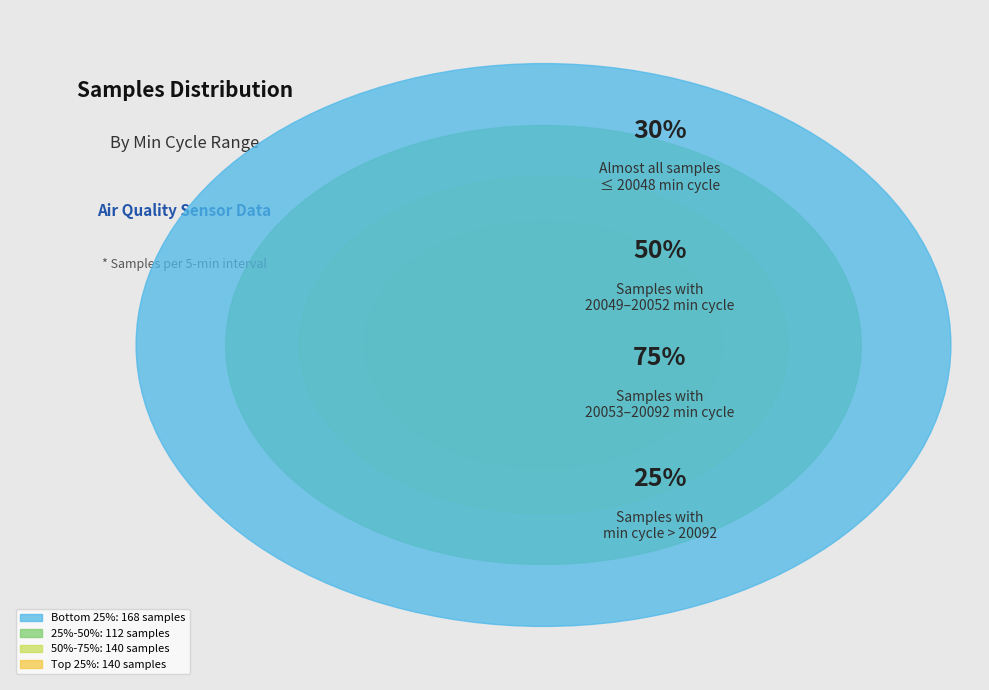

Does 20502 account for over 50% of the chart?

No